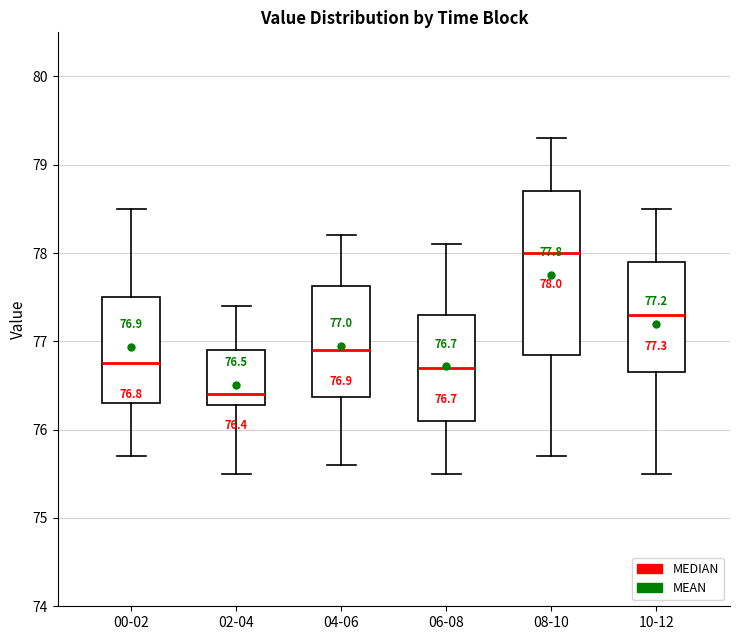

Which box's median line is the highest?

08-10